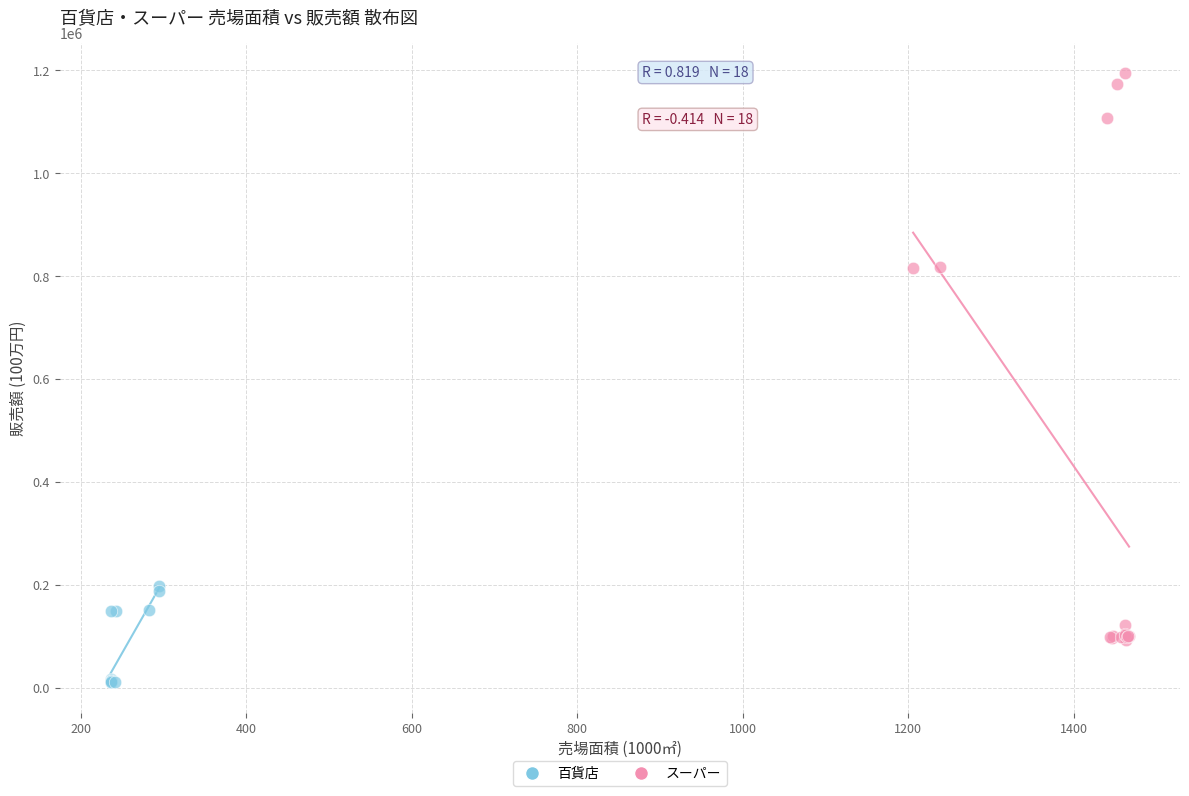

What are all the series names shown in the legend?

百貨店, スーパー